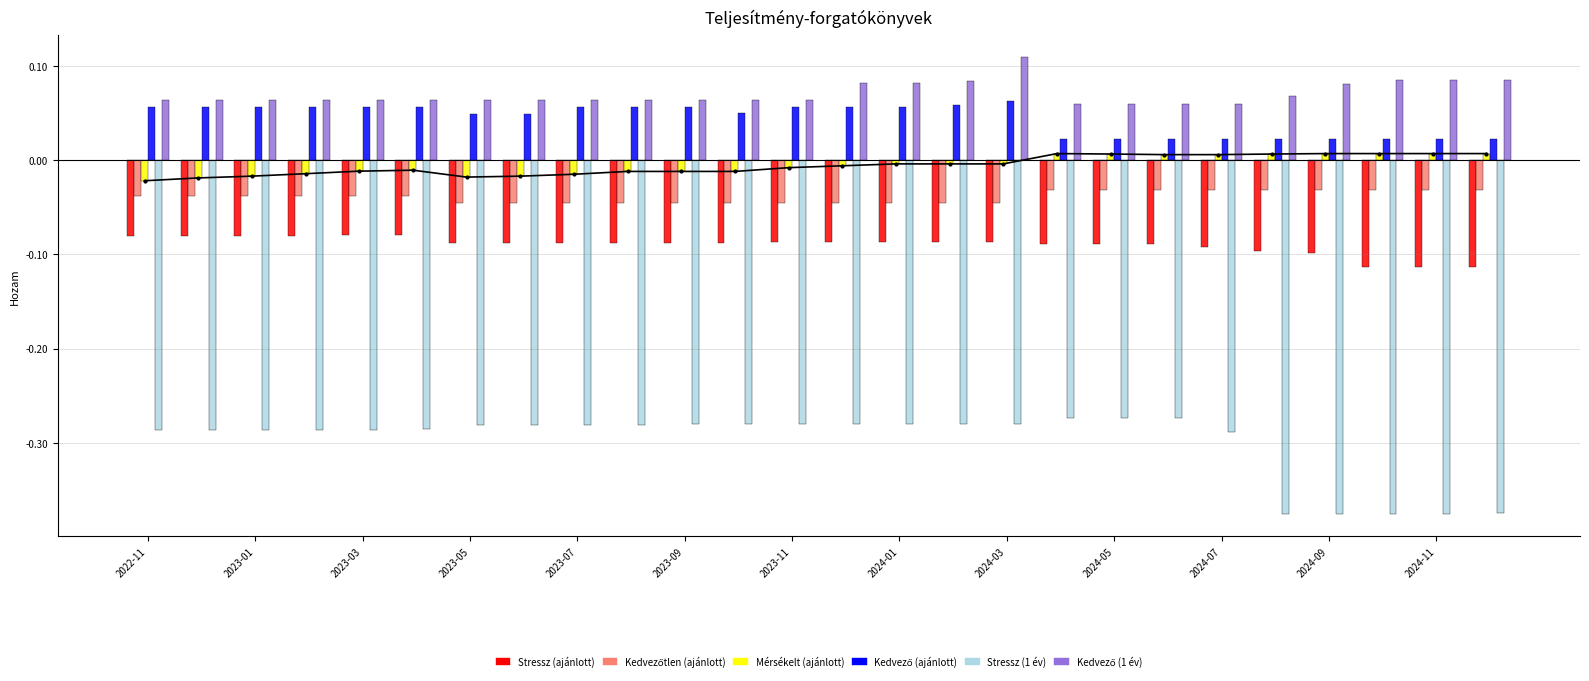

Which category has the lowest value in the Mérsékelt (ajánlott) series?

2022-11